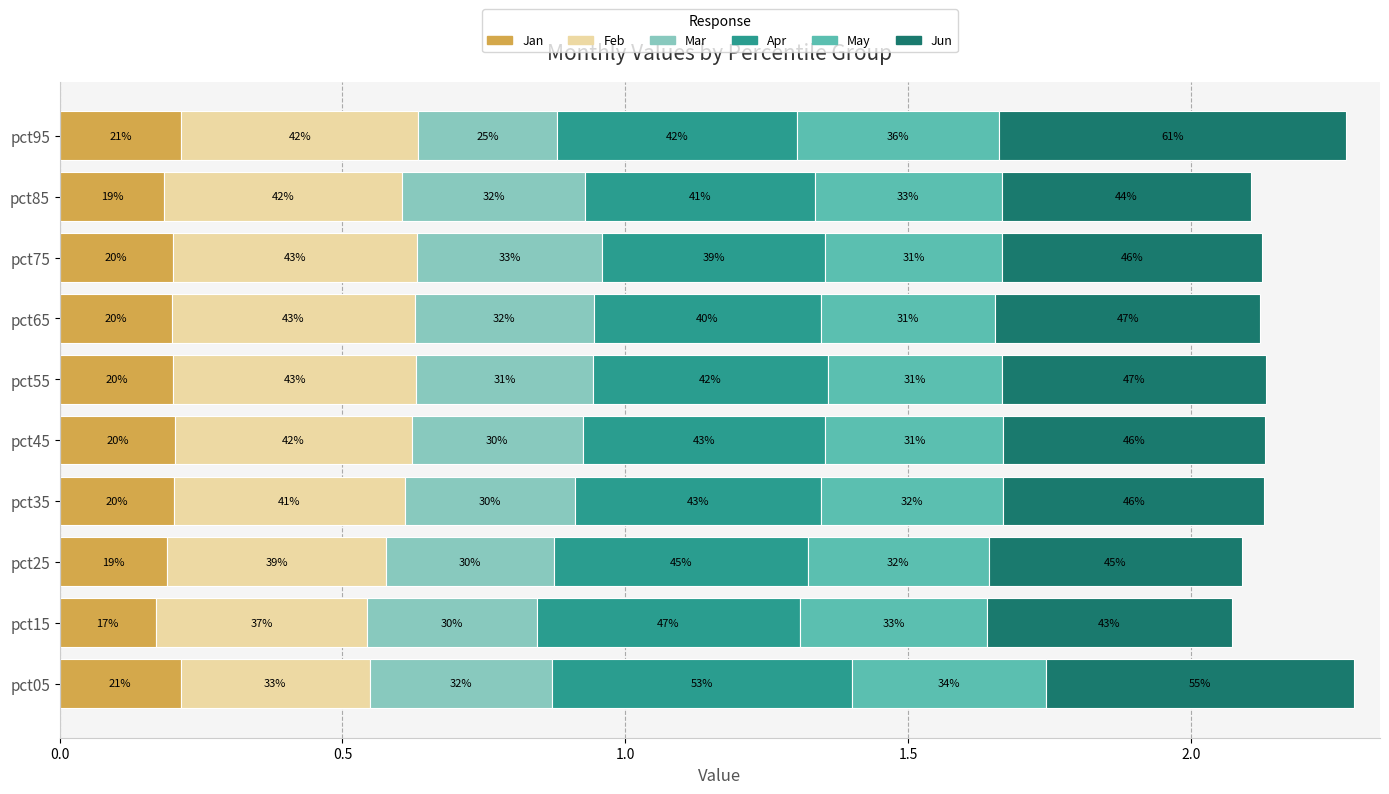

What is the sum of all Feb values?

4.1